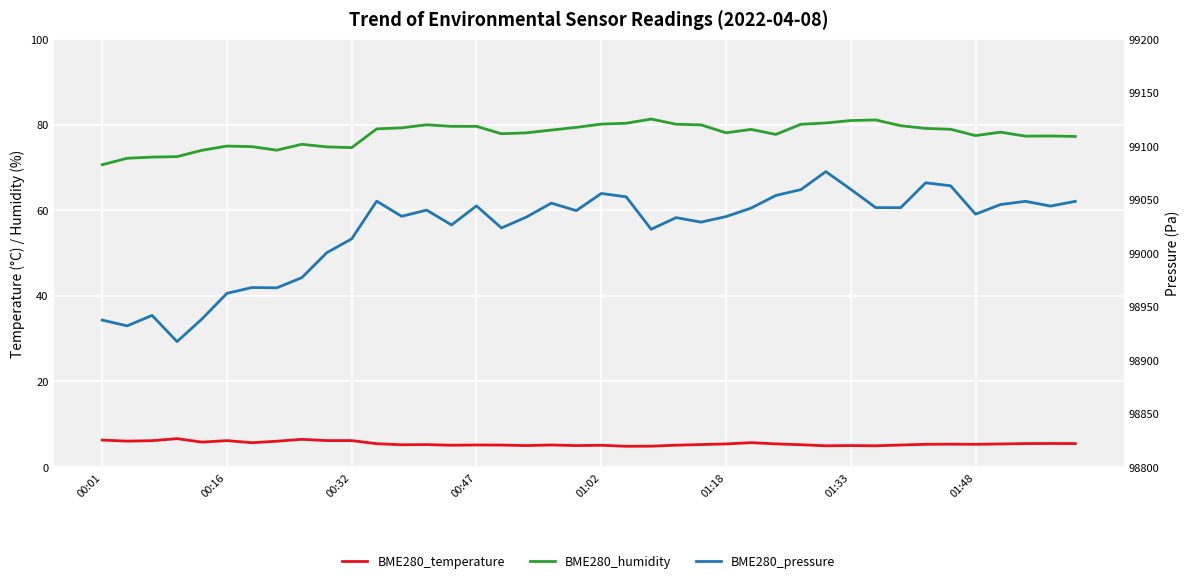

List the series in order of their peak value, highest first.

BME280_pressure, BME280_humidity, BME280_temperature